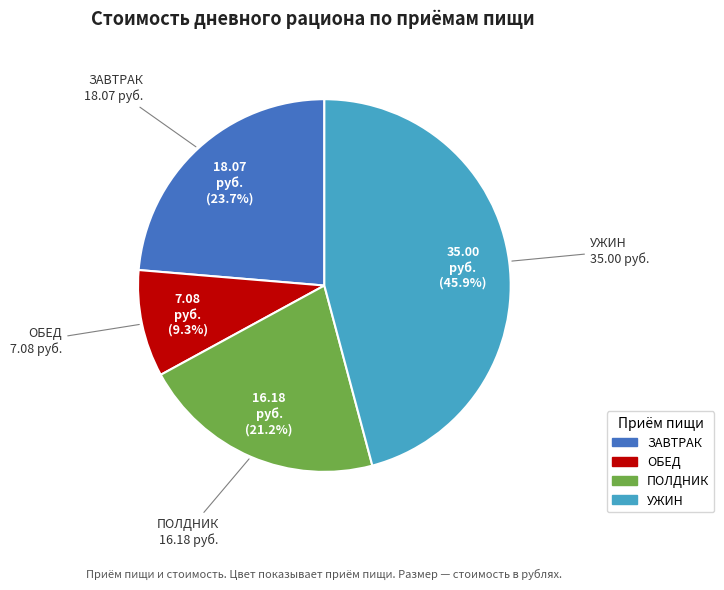

Count the number of slices in the pie.

4